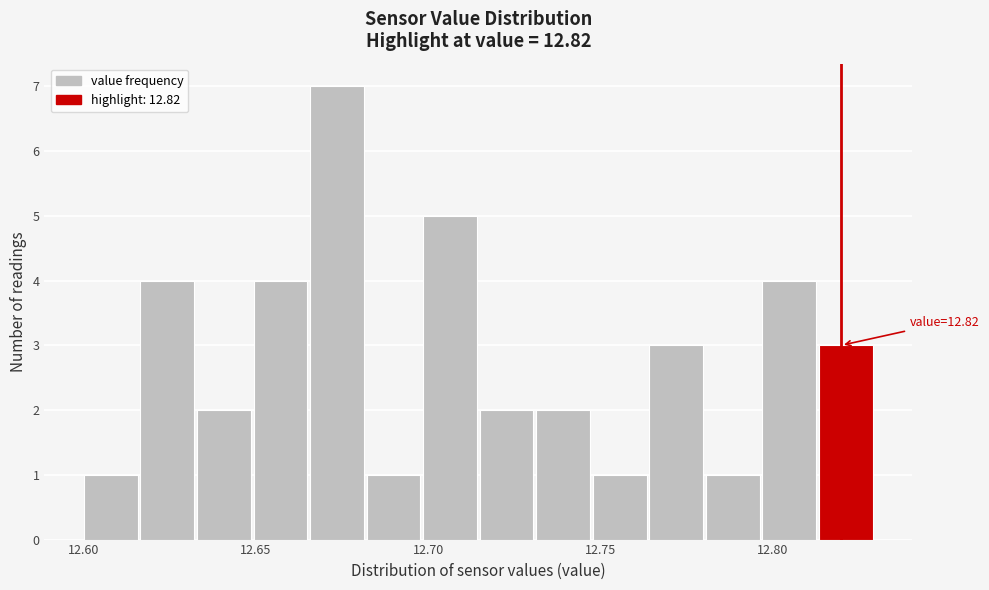

Around what value on the x-axis is the tallest bar? Give the approximate position of its centre, as read against the axis.

12.675